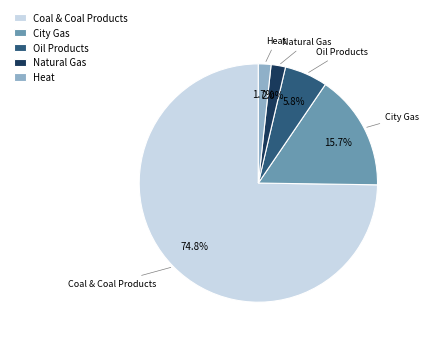

Which category has the biggest portion of the pie?

Coal & Coal Products